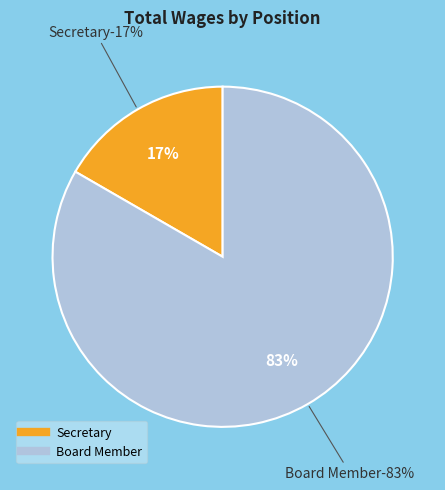

The Secretary slice represents 99% of the pie. True or false?

False